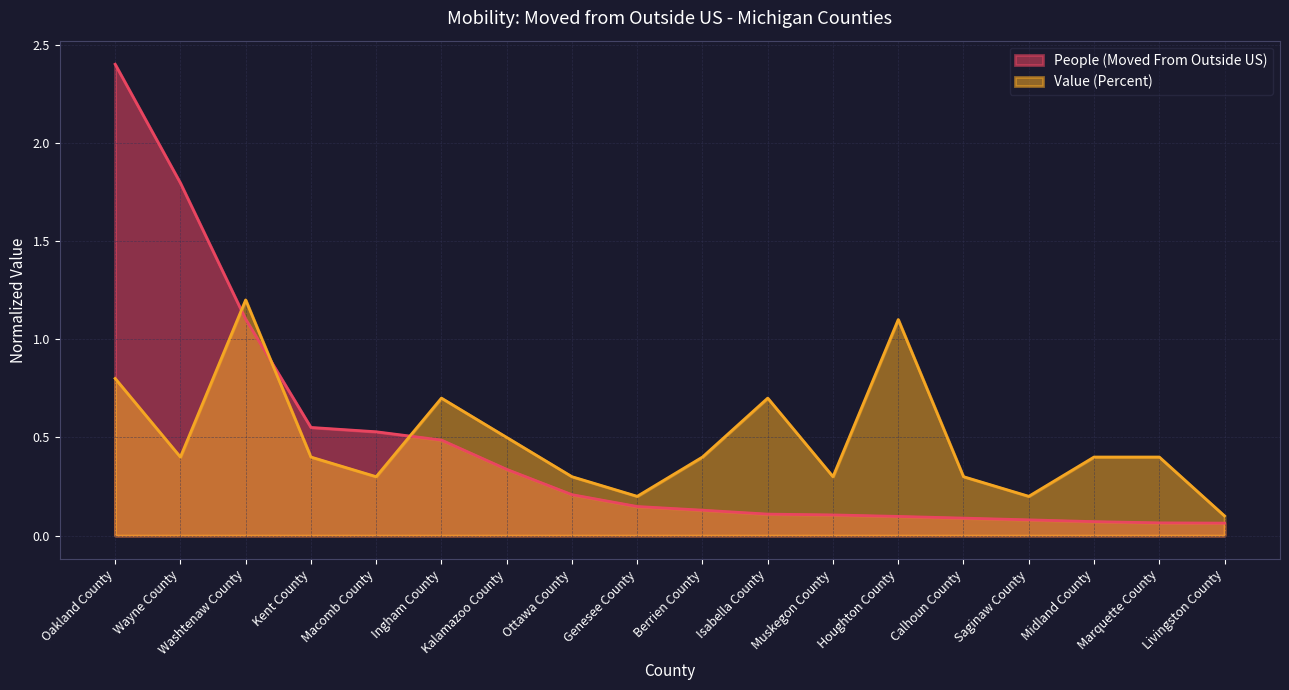

Reading left to right, what are all the values shown in this chart?

People (Moved From Outside US): Oakland County=2.4	Wayne County=1.8	Washtenaw County=1.1	Kent County=0.6	Macomb County=0.5	Ingham County=0.5	Kalamazoo County=0.3	Ottawa County=0.2	Genesee County=0.1	Berrien County=0.1	Isabella County=0.1	Muskegon County=0.1	Houghton County=0.1	Calhoun County=0.1	Saginaw County=0.1	Midland County=0.1	Marquette County=0.1	Livingston County=0.1
Value (Percent): Oakland County=0.8	Wayne County=0.4	Washtenaw County=1.2	Kent County=0.4	Macomb County=0.3	Ingham County=0.7	Kalamazoo County=0.5	Ottawa County=0.3	Genesee County=0.2	Berrien County=0.4	Isabella County=0.7	Muskegon County=0.3	Houghton County=1.1	Calhoun County=0.3	Saginaw County=0.2	Midland County=0.4	Marquette County=0.4	Livingston County=0.1